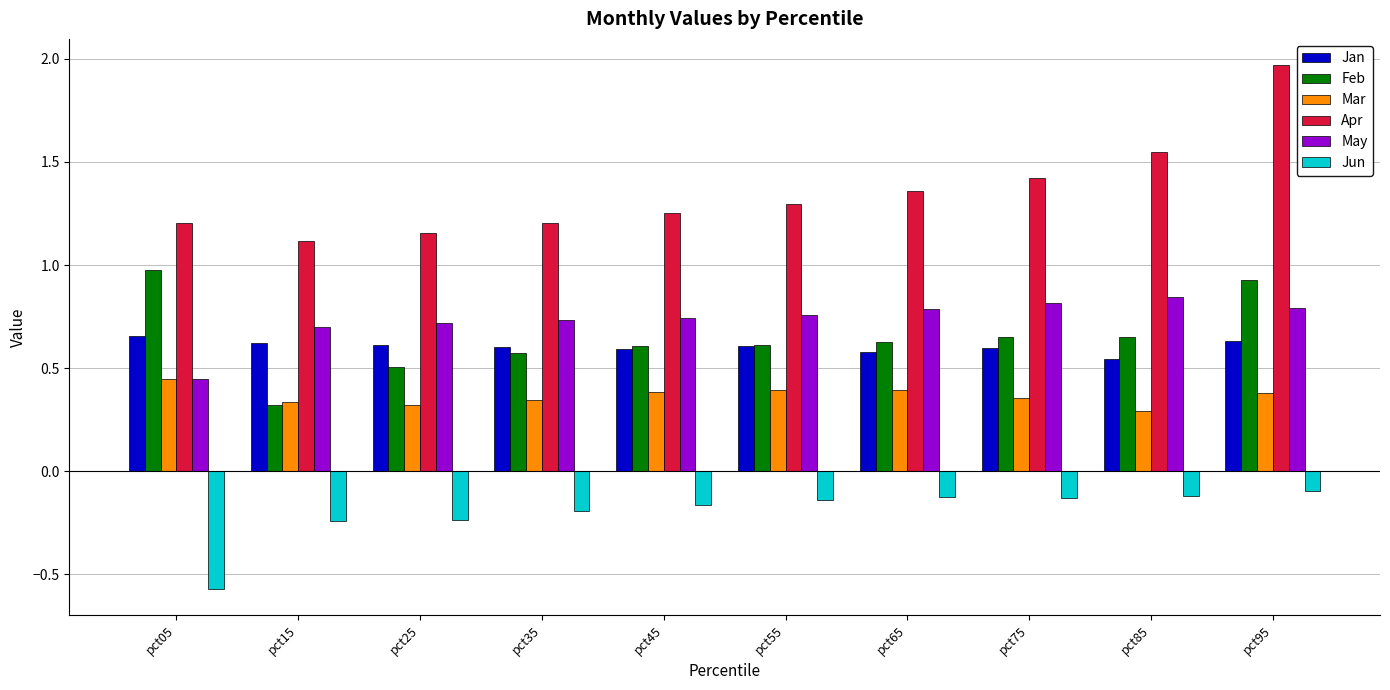

At which label is Feb closest to 0?

pct15